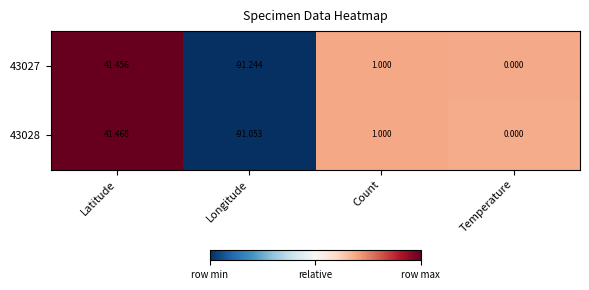

Where does the 43027 series first go above 1?

Latitude